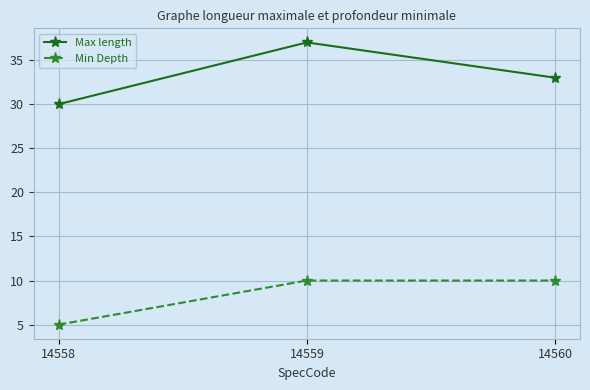

The value of Min Depth at 14559 is 5. True or false?

False